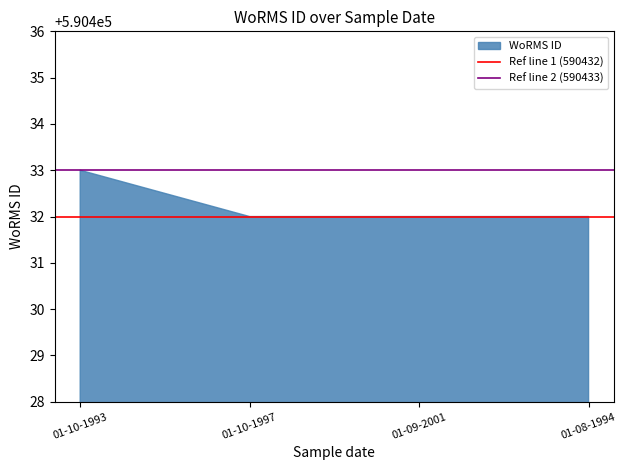

Which label corresponds to the largest value in the chart?

01-10-1993